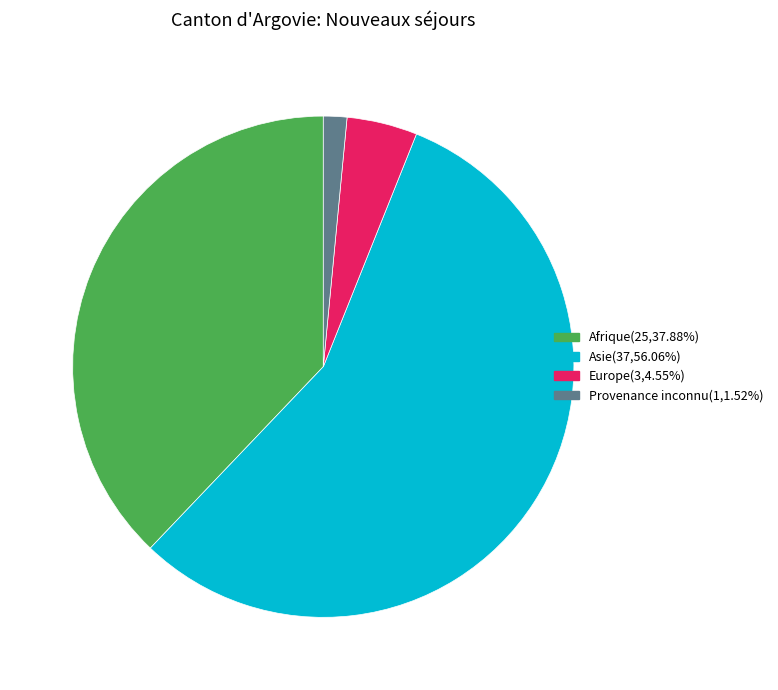

Is there any slice that represents more than half of the pie?

Yes